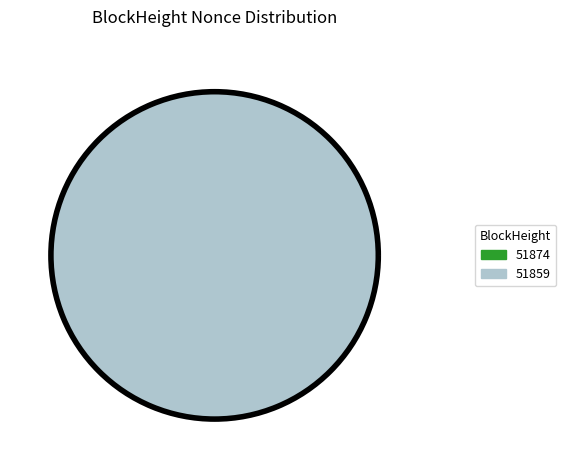

The 51859 slice represents 91% of the pie. True or false?

False